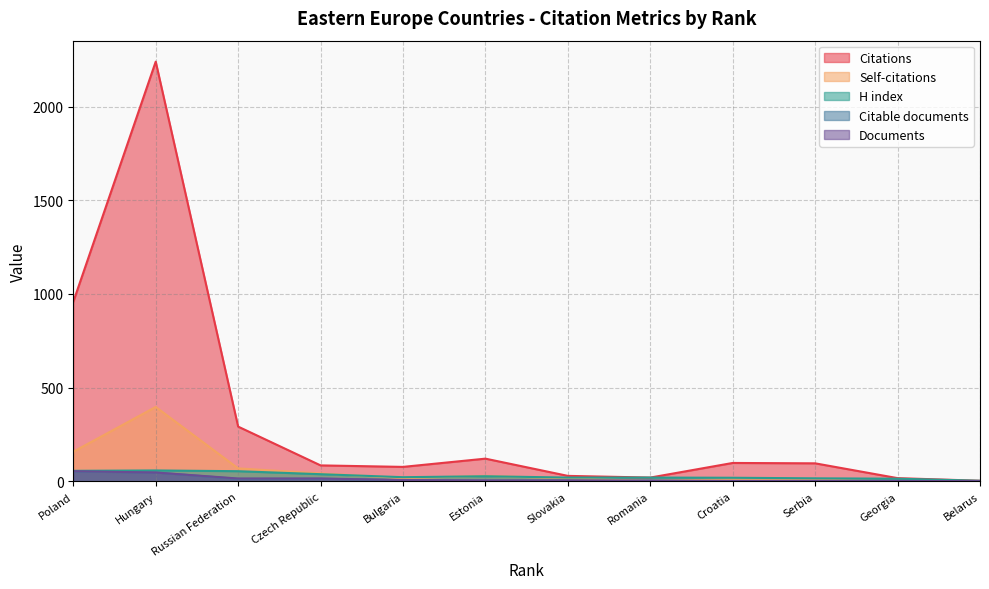

What is the label of the 4th point from the left?

Czech Republic